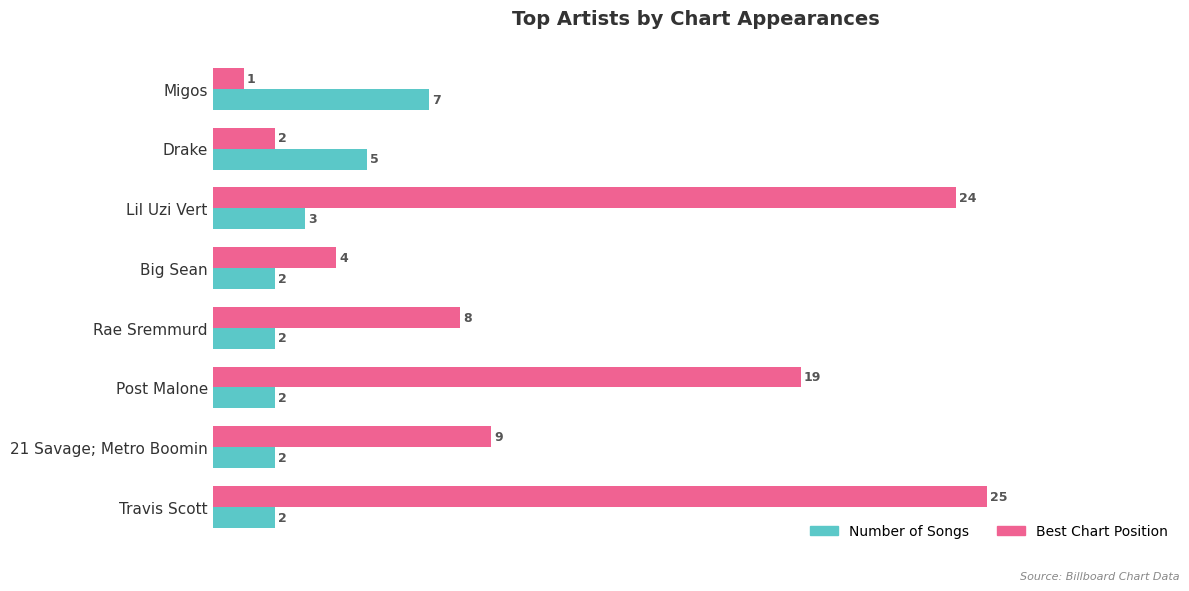

At which category does the chart reach its peak across all series?

Travis Scott